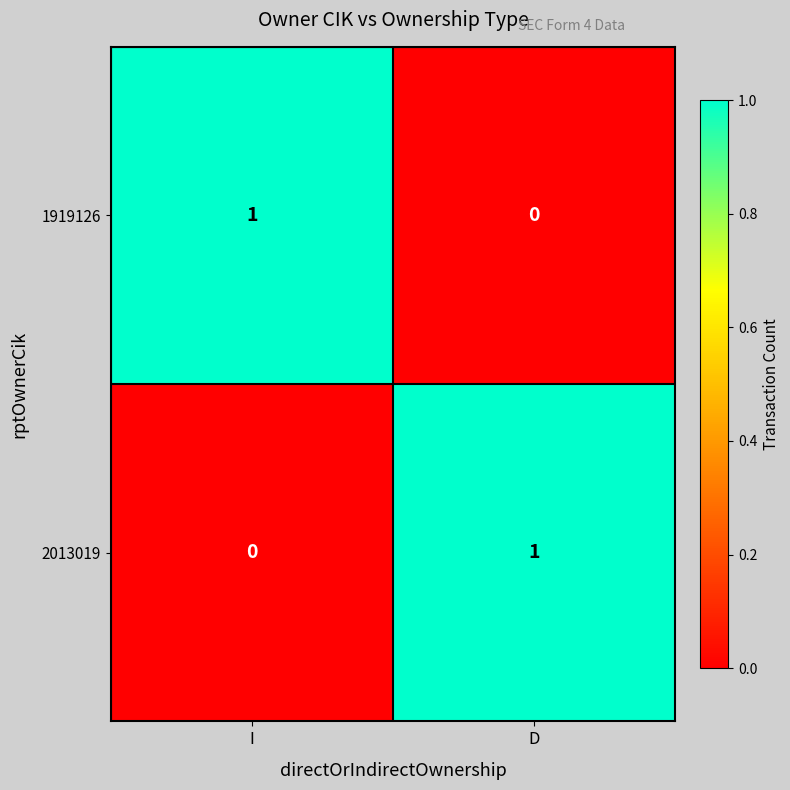

At which label does 2013019 reach its peak?

D